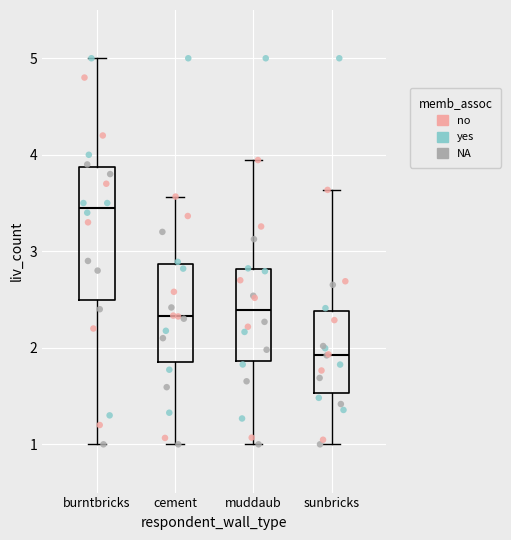

Which box's median line is the lowest?

sunbricks